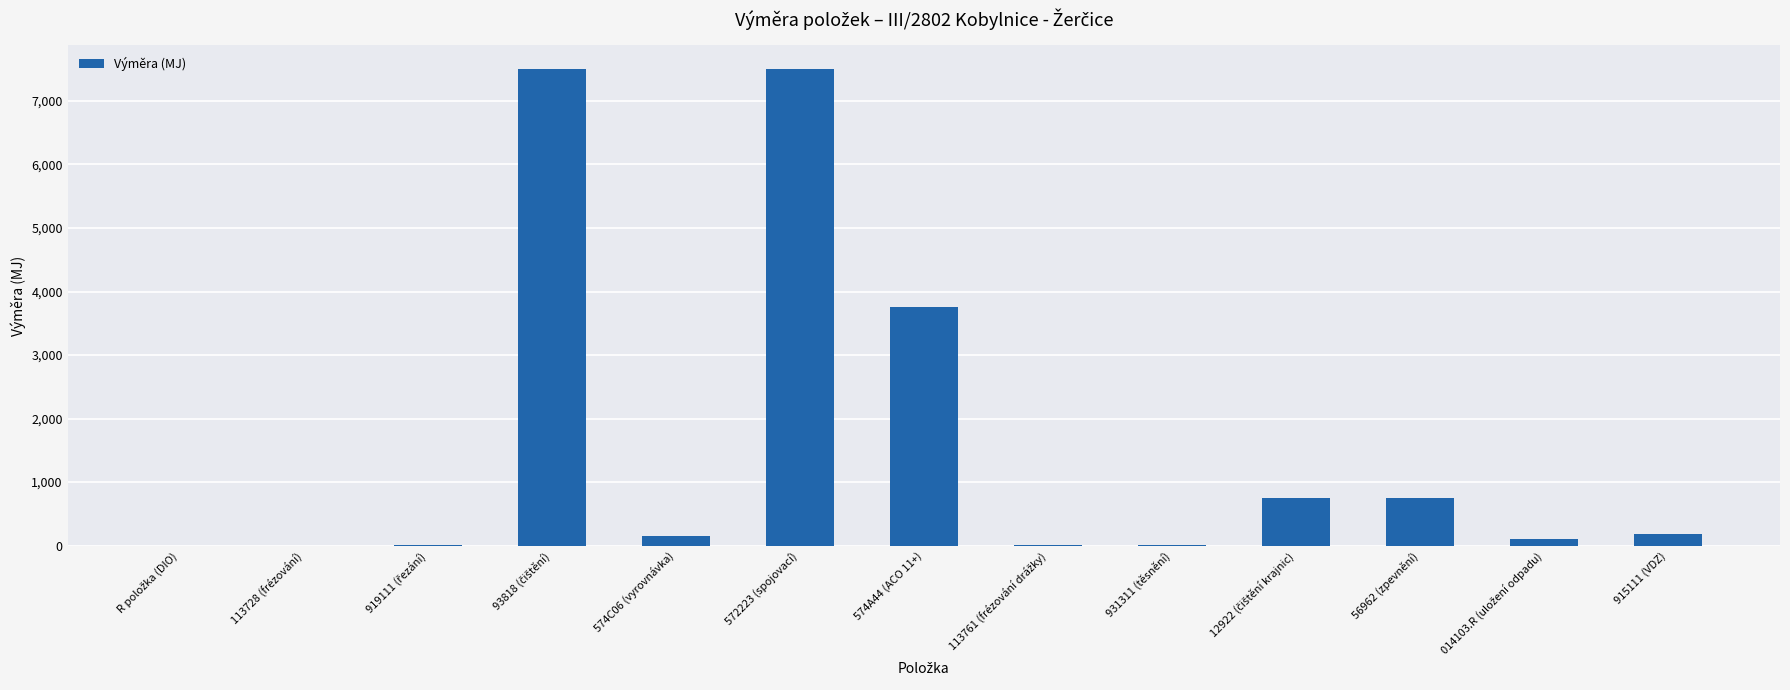

What is the sum of all values?

20725.5